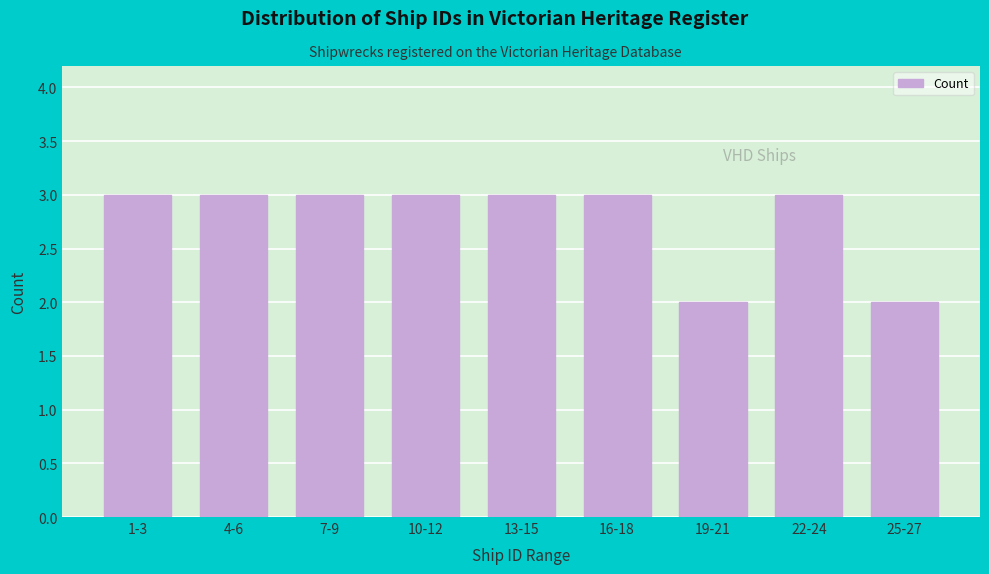

Reading left to right, list all the values displayed in this chart.

3	3	3	3	3	3	2	3	2